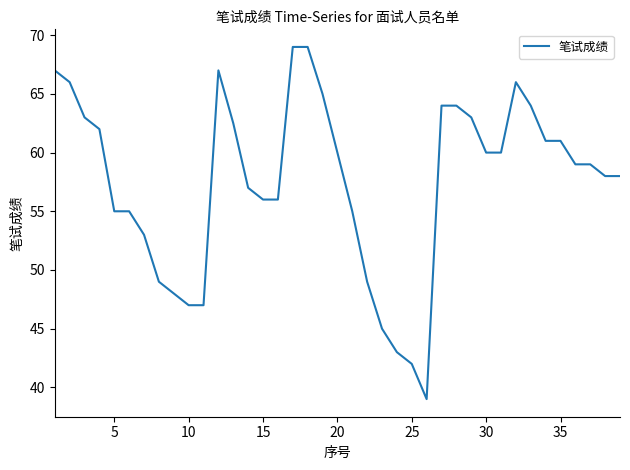

What is the difference between the maximum and minimum values?

30.0